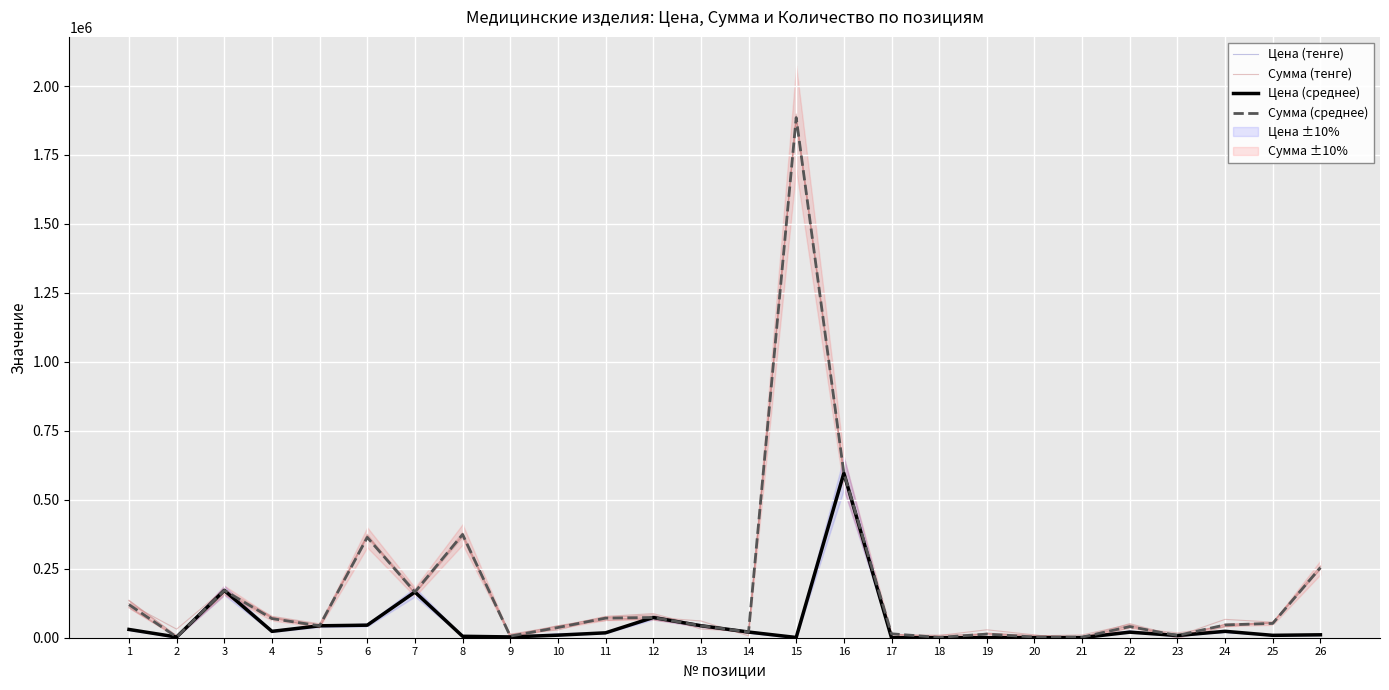

What is the value of the Сумма (тенге) point at the 24th from the left?

48122.6